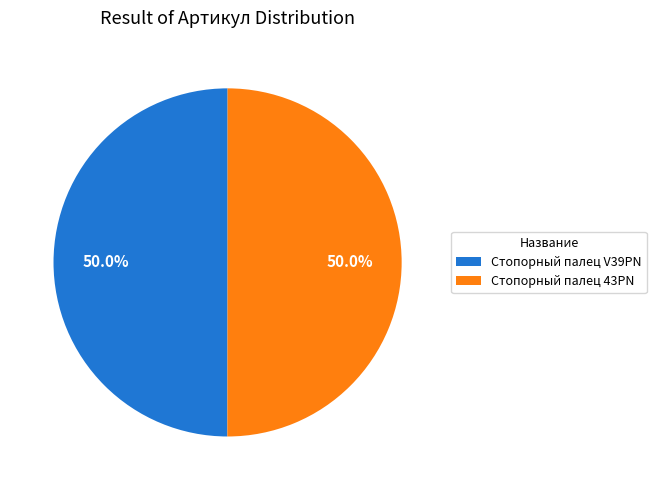

How many slices are in this pie chart?

2